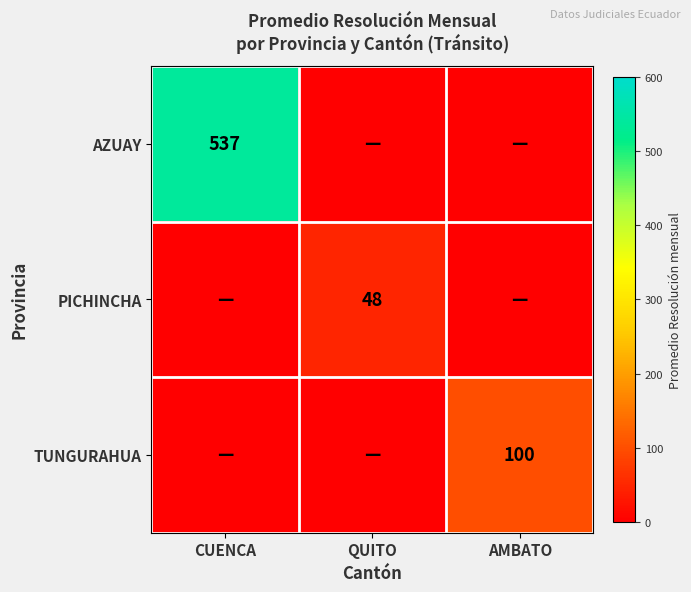

The value of AZUAY at CUENCA is 537. True or false?

True